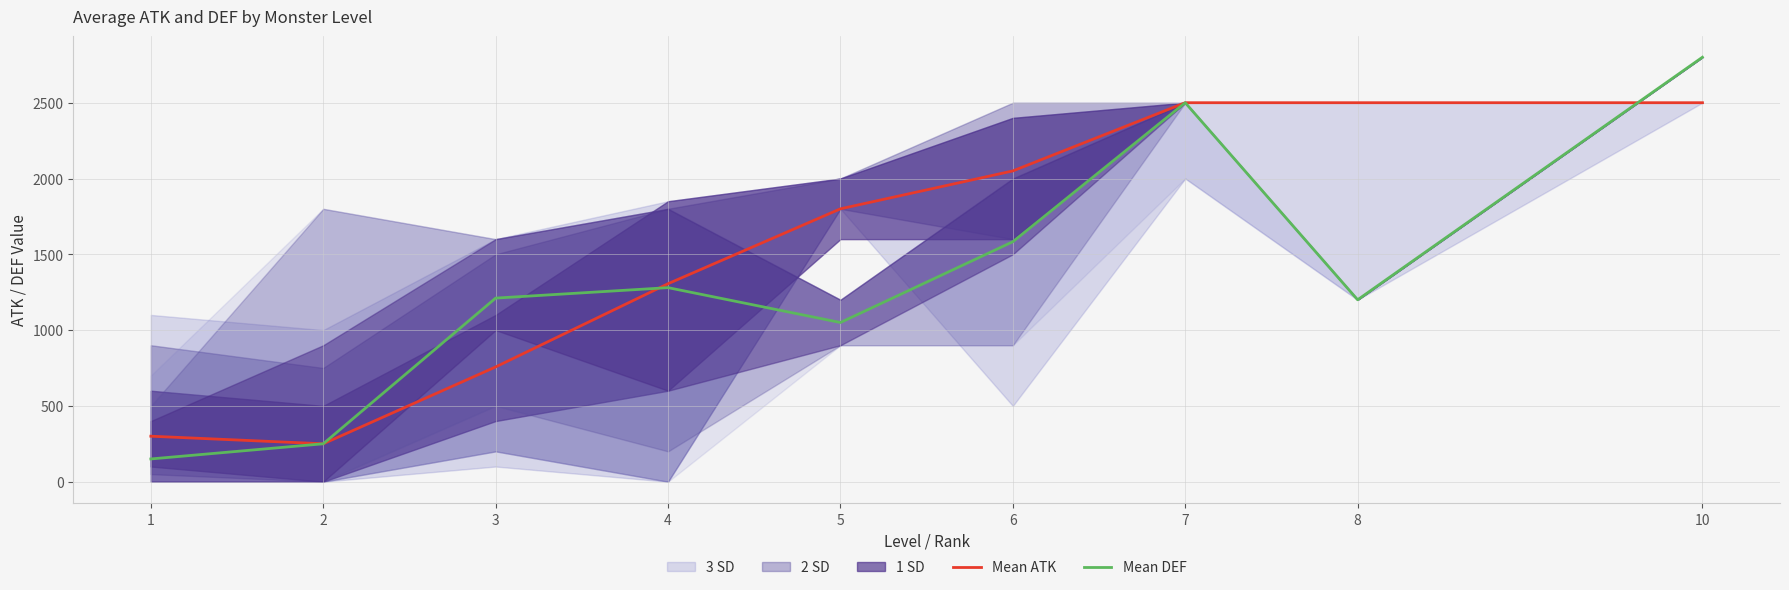

What is the total value across all series at 4?

2586